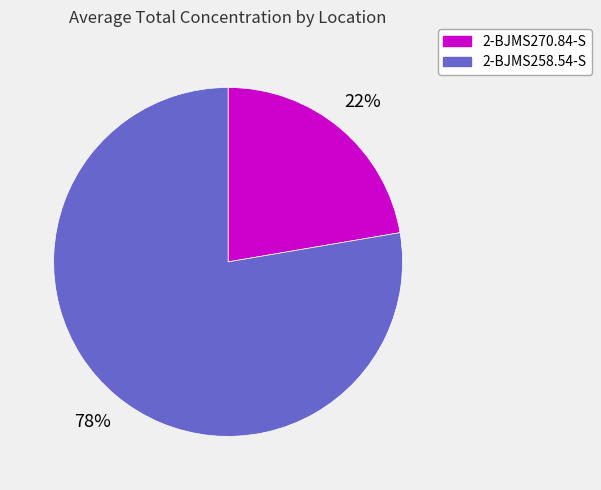

To the nearest percent, what is the average slice percentage?

50%